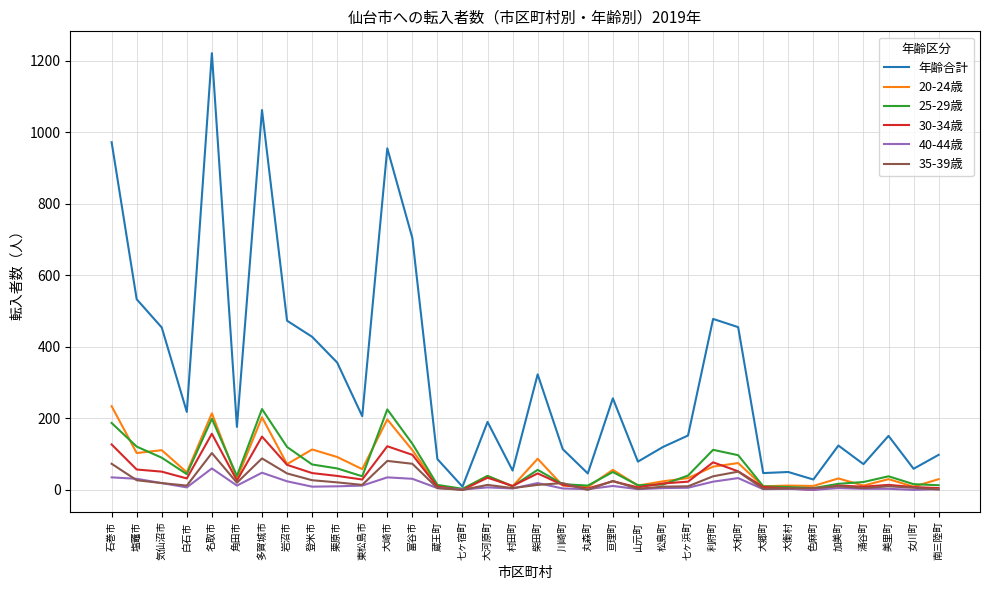

What is the sum of all 25-29歳 values?

2155